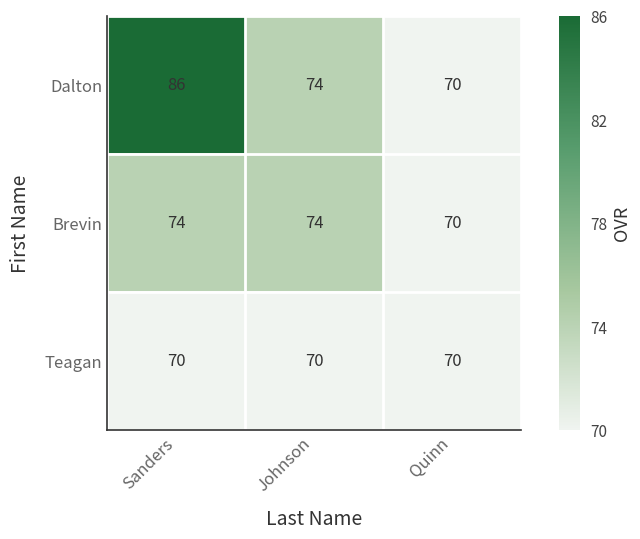

Rank the series by their average value, from lowest to highest.

Teagan, Brevin, Dalton